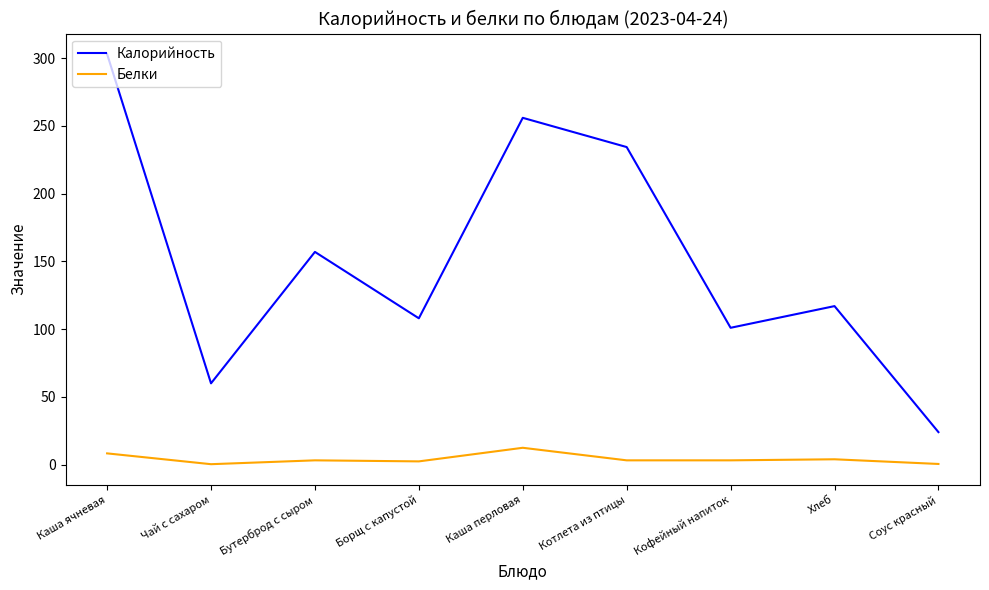

Where does the Калорийность series first go above 117?

Каша ячневая